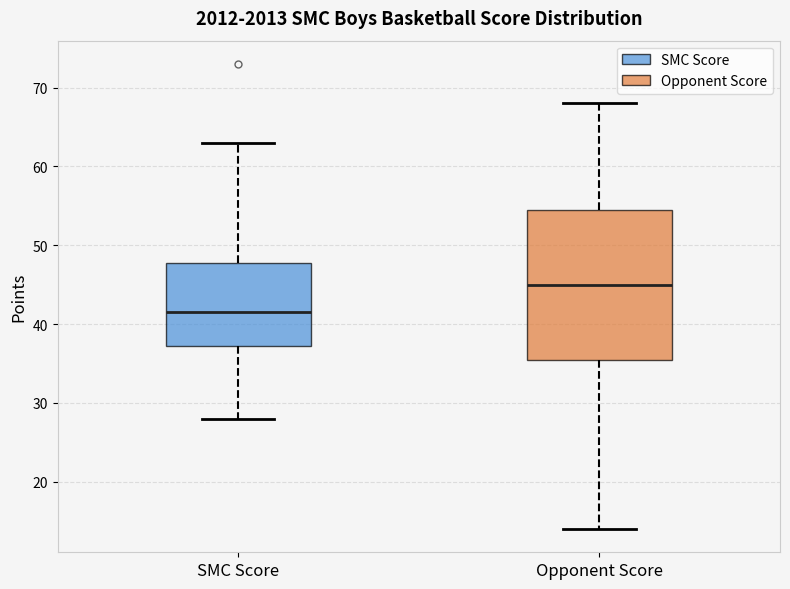

Which box is the tallest, from its lower edge to its upper edge?

Opponent Score